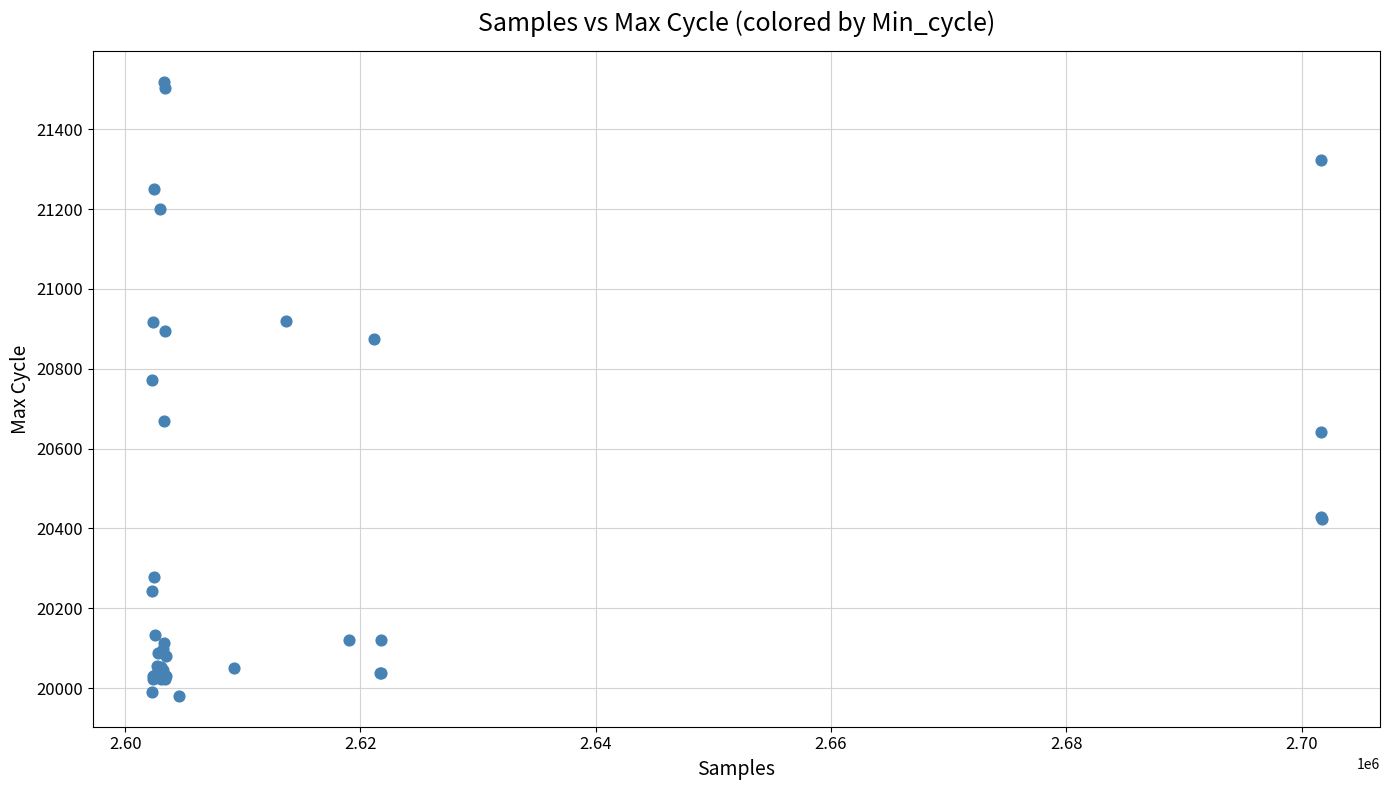

What Y value in the scatter plot is closest to 20749?

20771